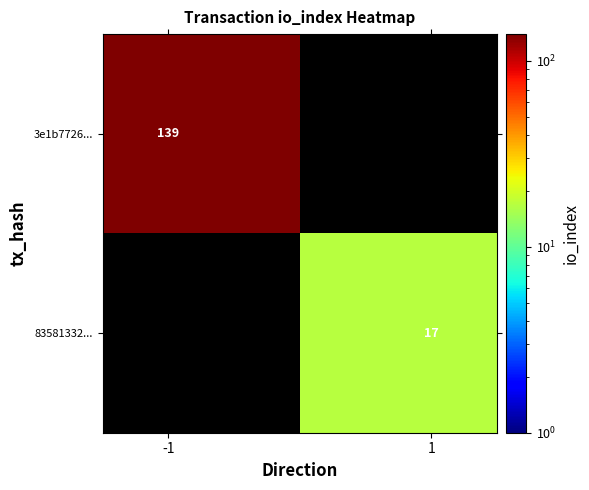

List the series in order of their peak value, highest first.

3e1b7726..., 83581332...